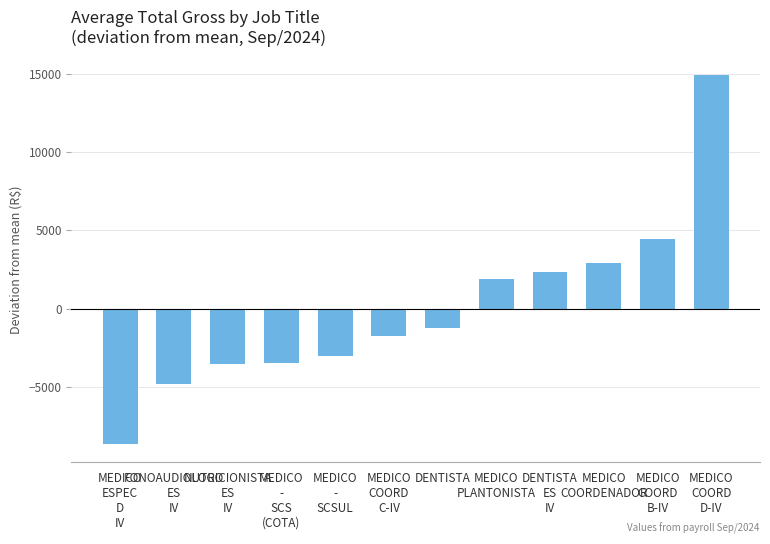

What is the difference between the maximum and second lowest values?

19784.1